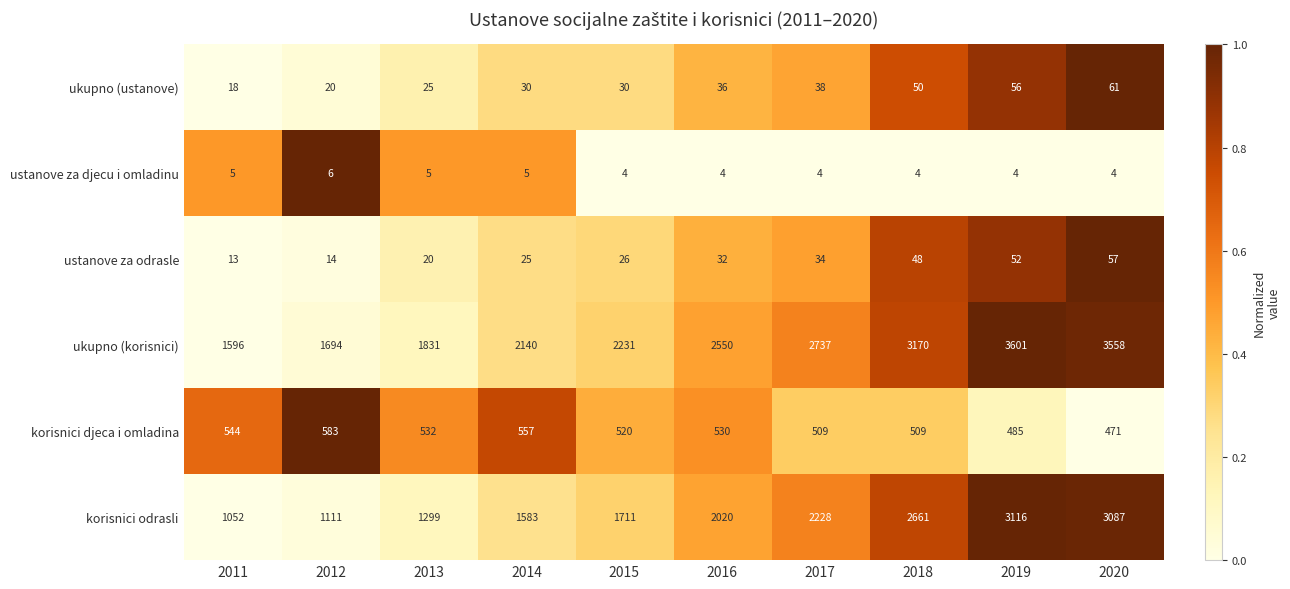

Where is ustanove za odrasle nearest to the value 35?

2017